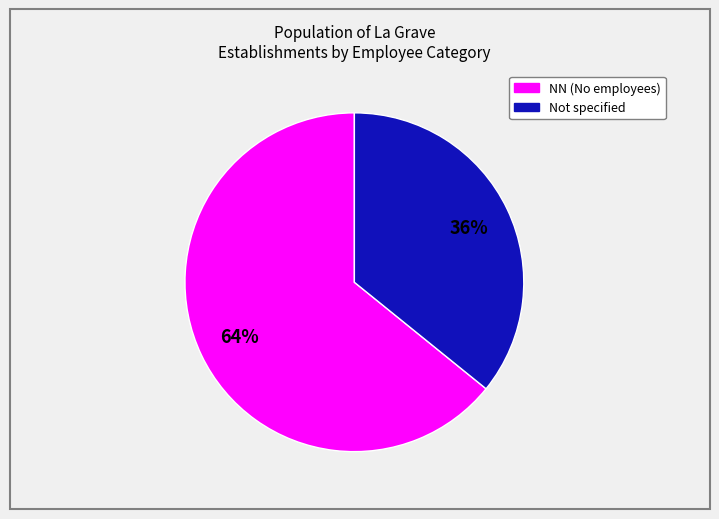

Do Not specified and NN (No employees) together represent more than half of the pie?

Yes